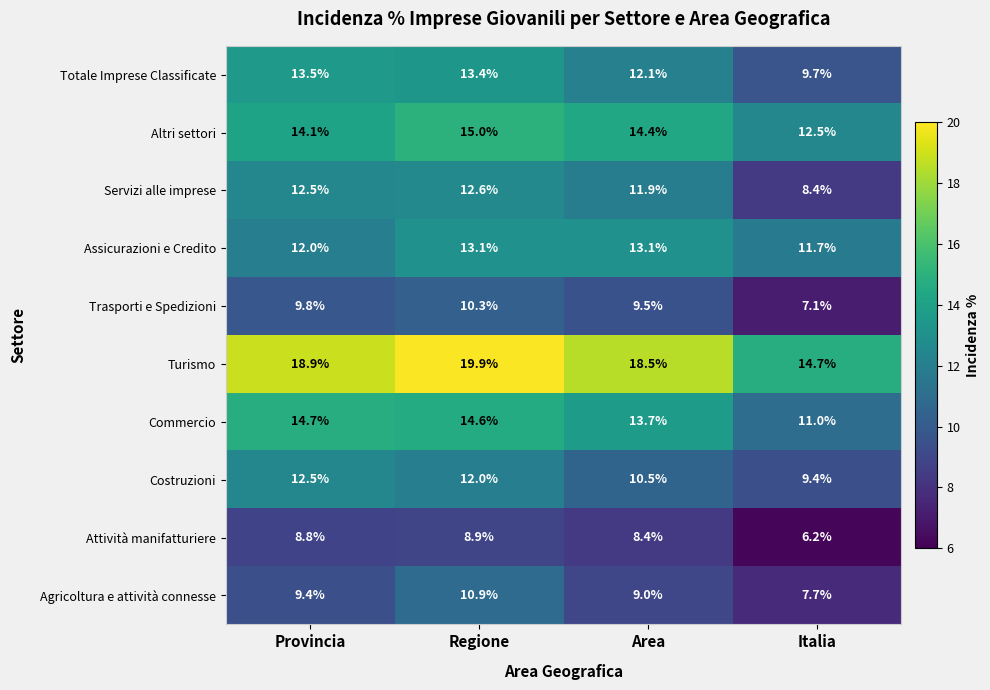

True or false: Costruzioni has a value of 8.3 at Provincia.

False